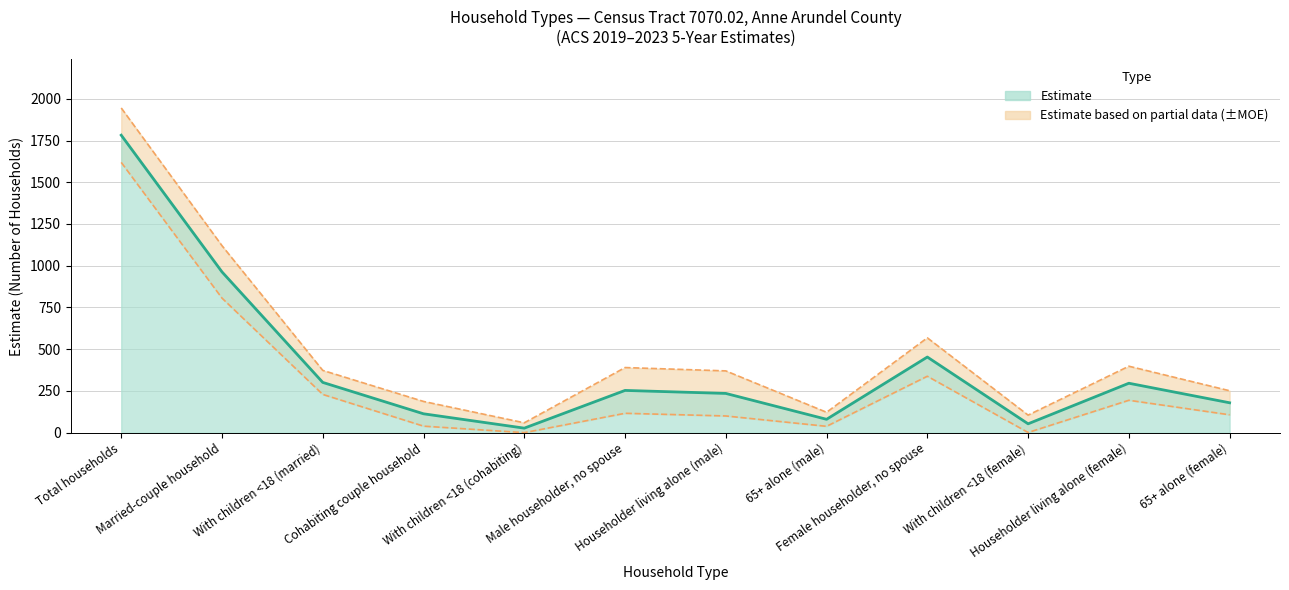

The chart shows a value of 1782 at Total households. True or false?

True